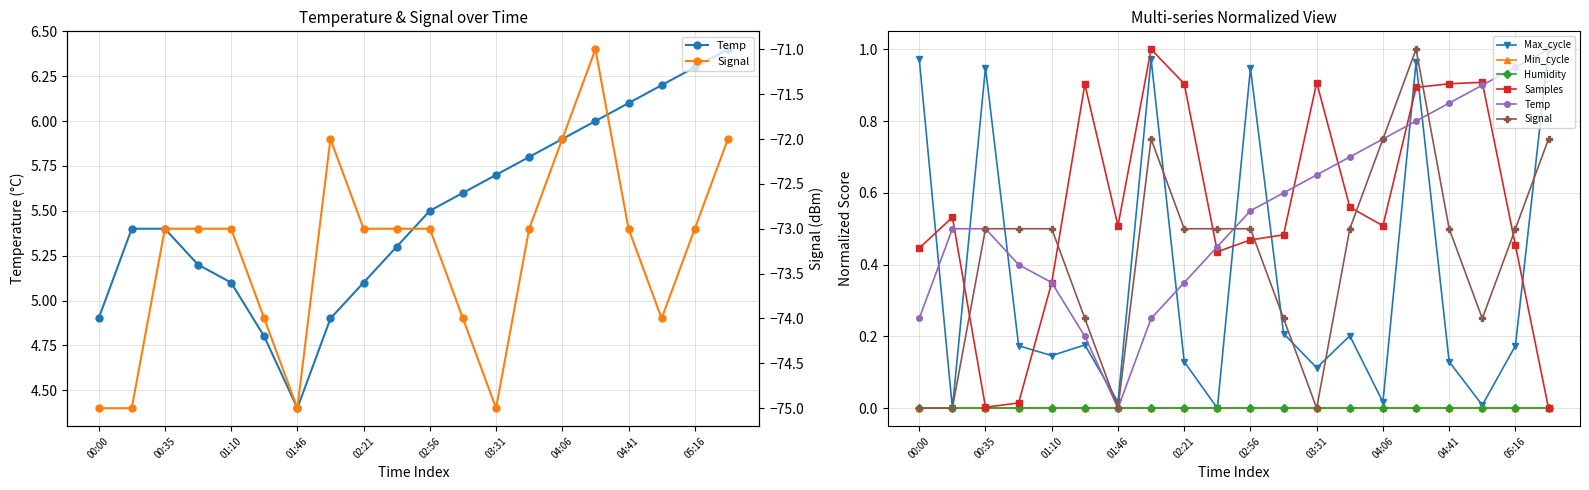

What are all the series names shown in the legend?

Temp, Max_cycle, Min_cycle, Humidity, Samples, Signal